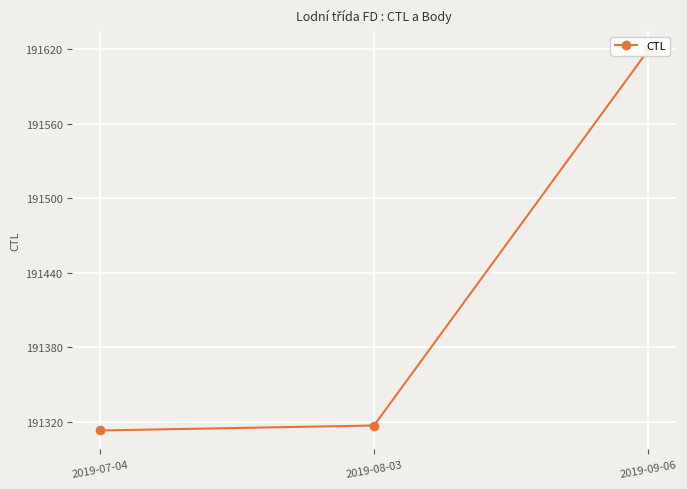

How many distinct data groups are displayed?

1